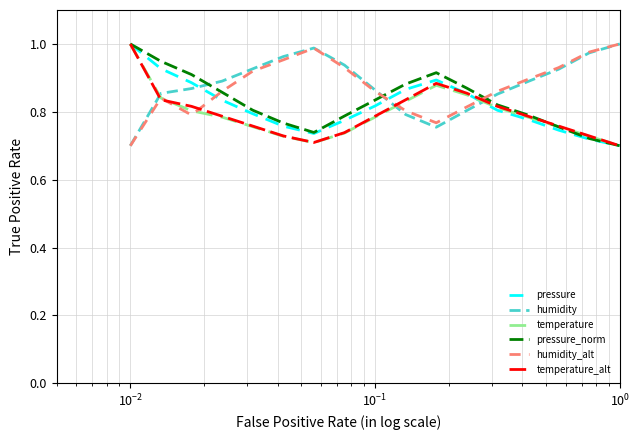

Which series ends up on top after the final intersection of temperature_alt and humidity_alt?

humidity_alt